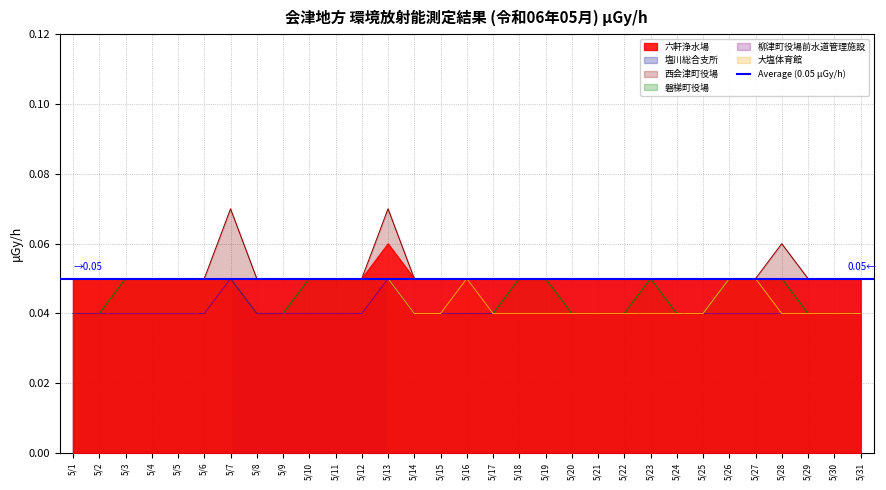

What is the value of the 六軒浄水場 point at the 15th from the left?

0.1